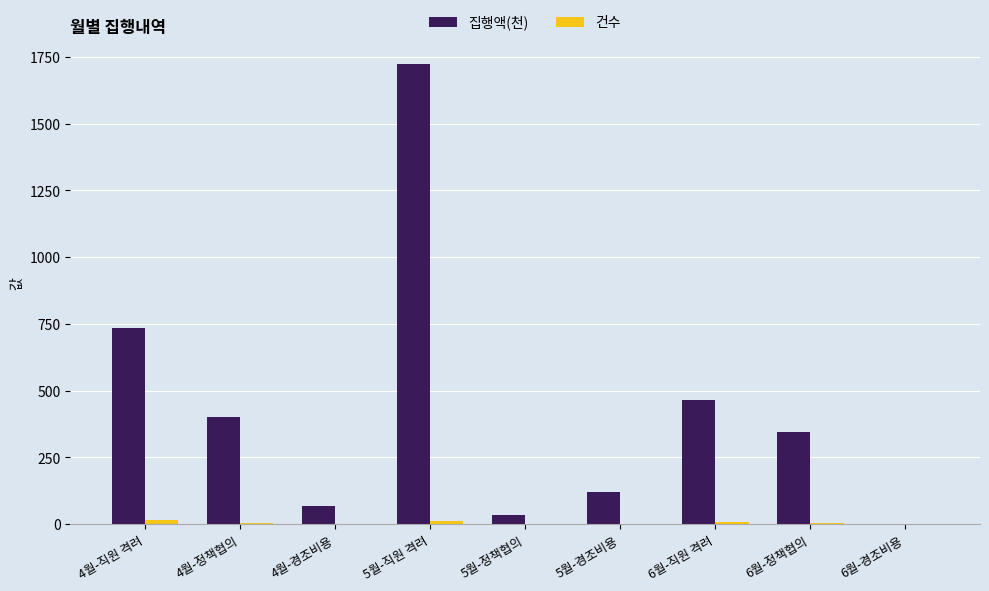

Between 4월-직원 격려 and 6월-직원 격려, which series saw the biggest shift?

집행액(천)